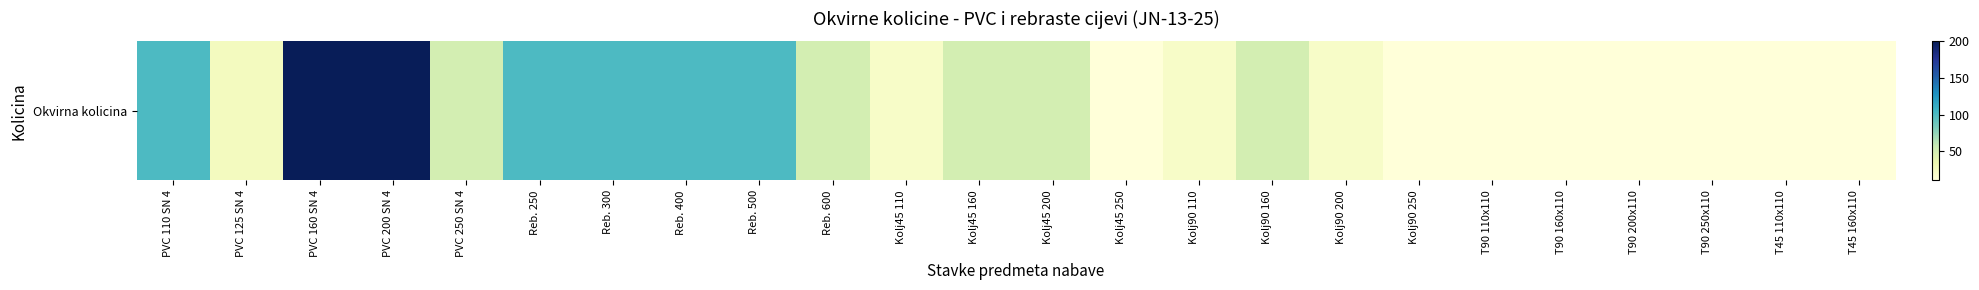

What is the average value?

55